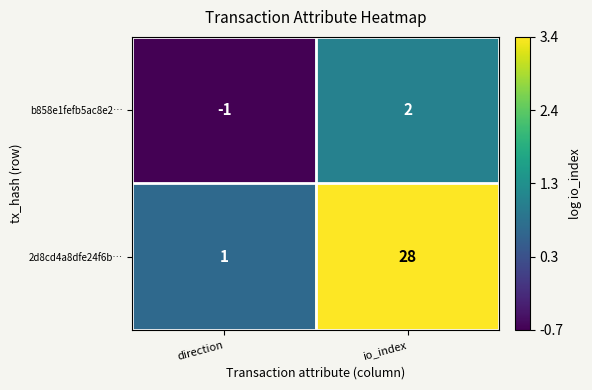

What is the difference between the highest and lowest values at io_index?

26